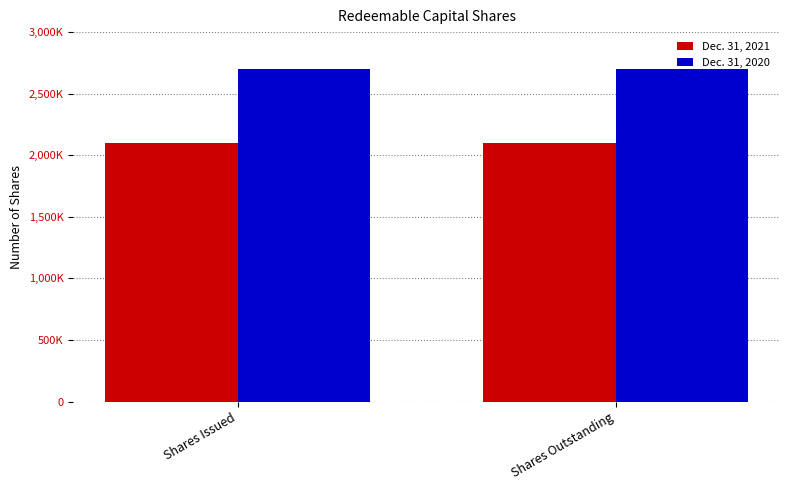

Are the bars grouped side by side (vs. stacked)?

Yes